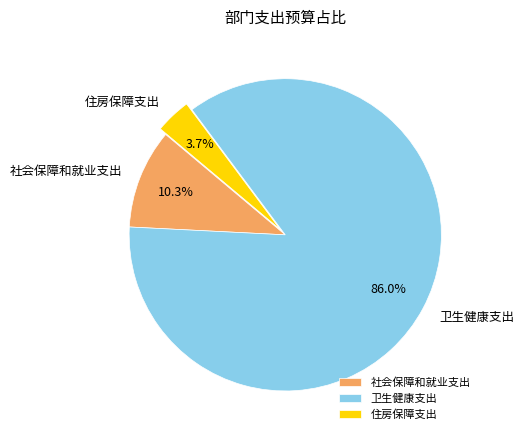

Which has a higher value, 社会保障和就业支出 or 卫生健康支出?

卫生健康支出